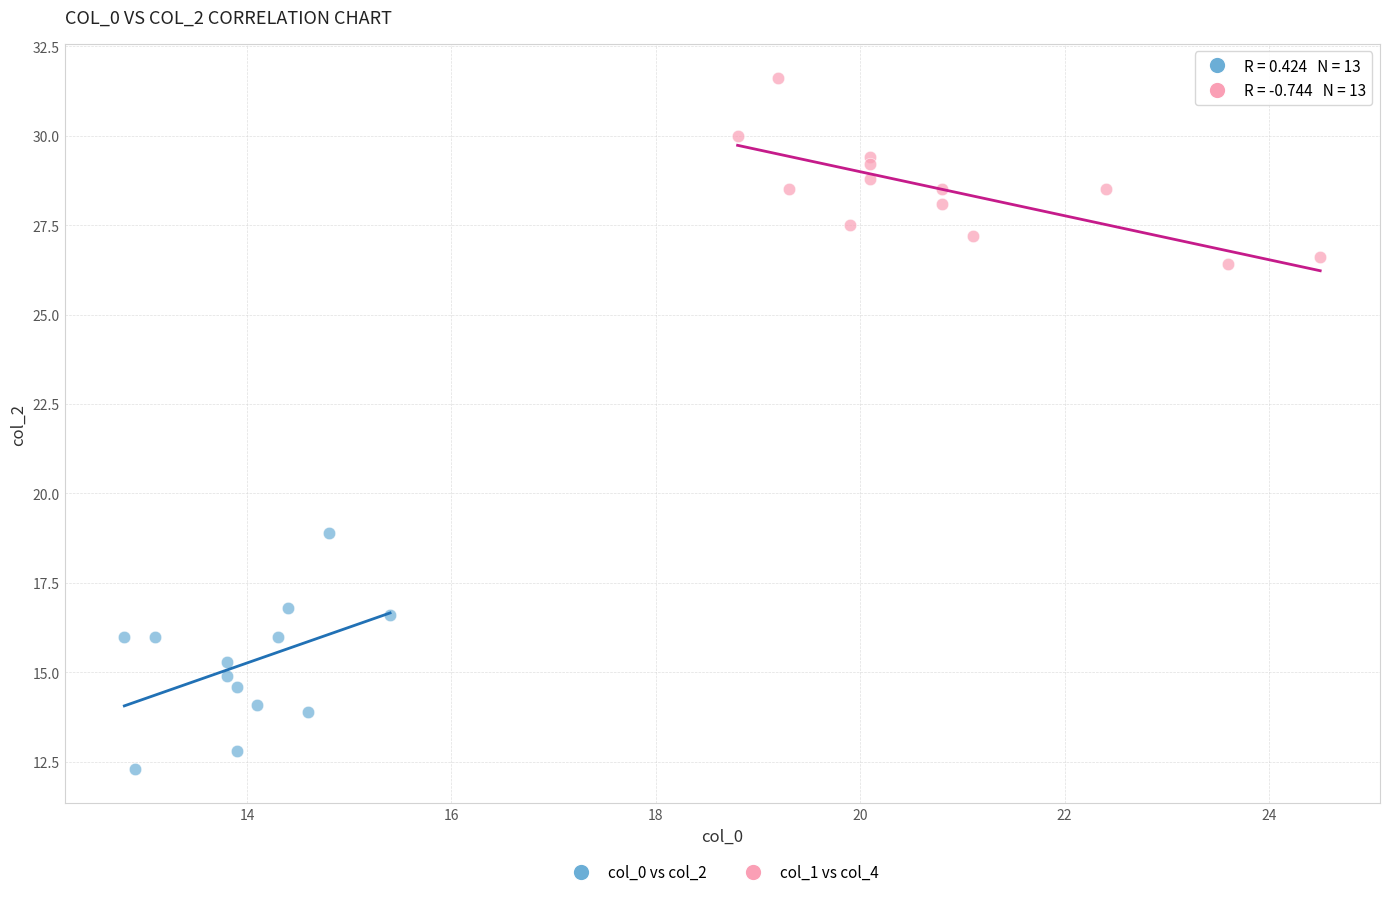

Which series has the widest spread of Y values?

col_0 vs col_2